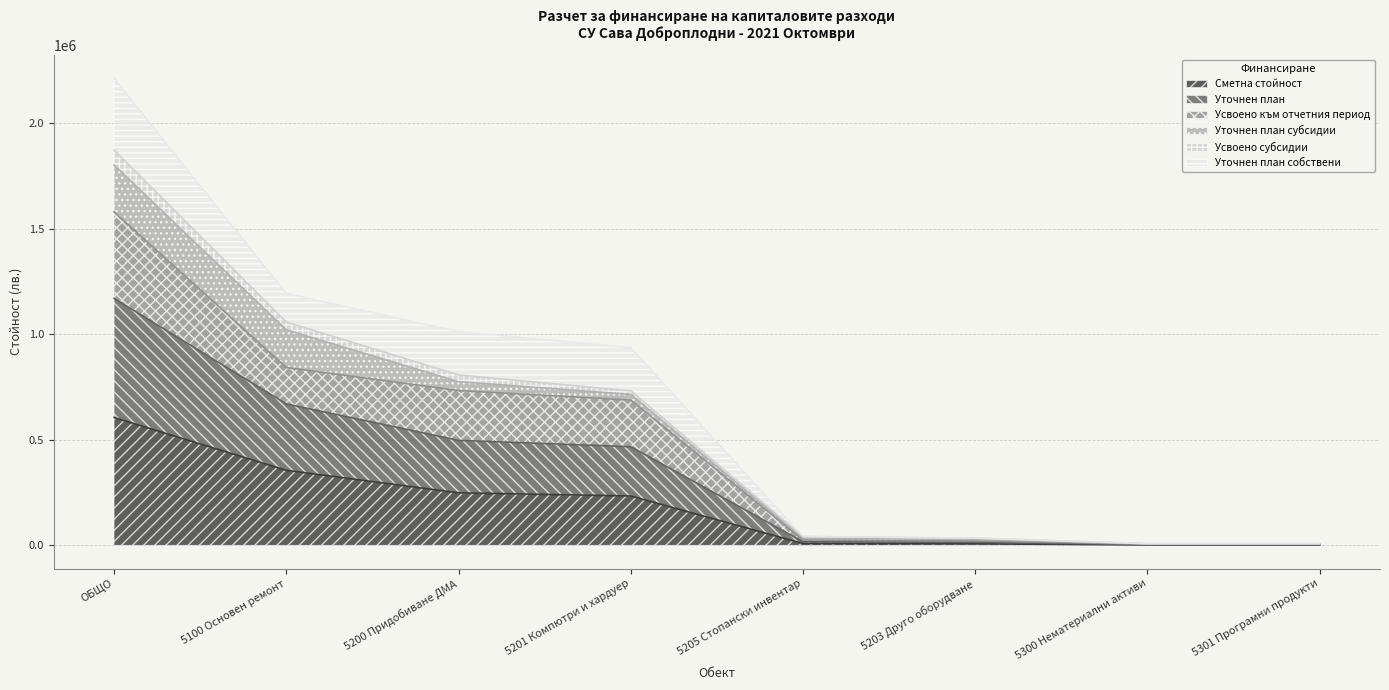

What is the highest value of the Сметна стойност series?

605289